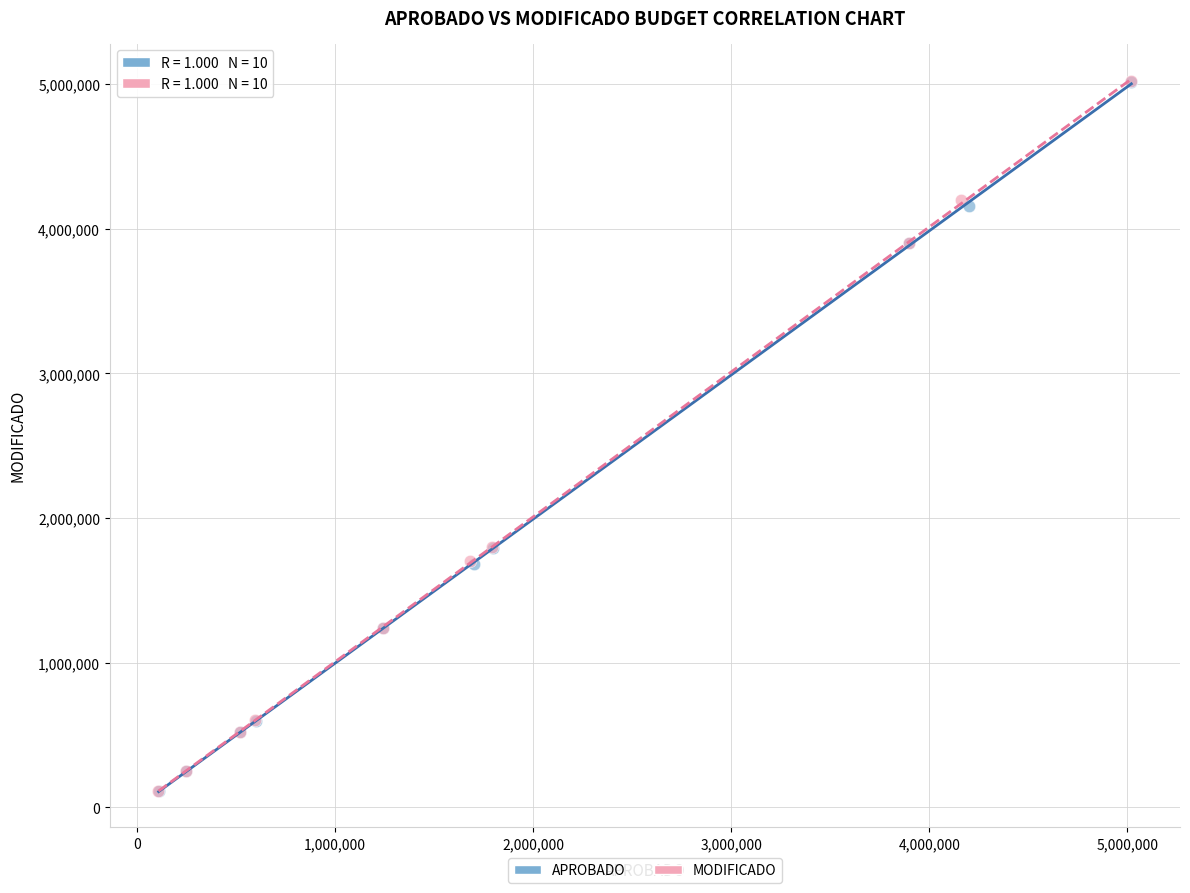

Which series has the widest spread of Y values?

APROBADO